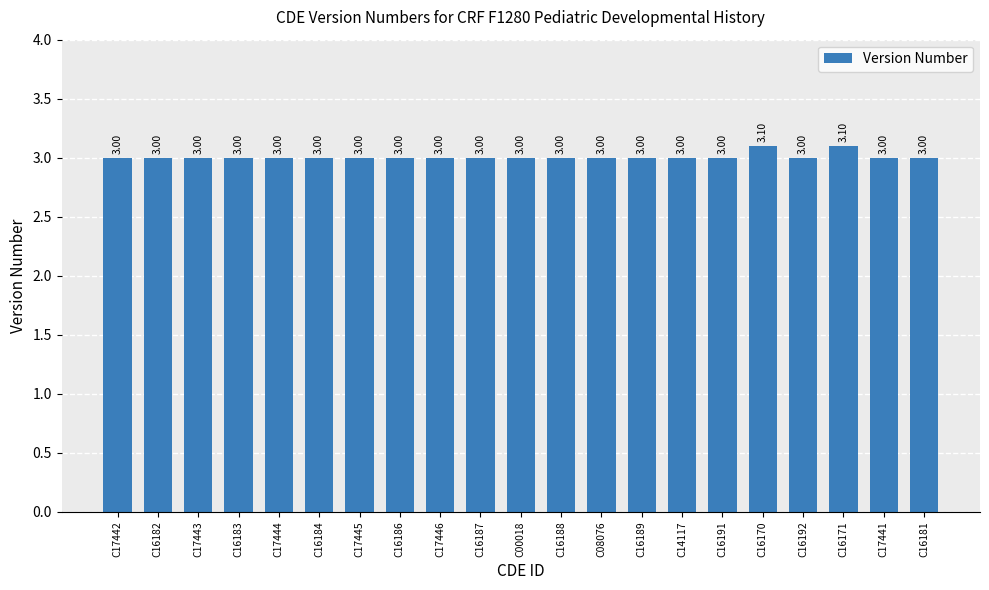

Approximately how many times larger is the value at C16187 compared to C16192?

1.0